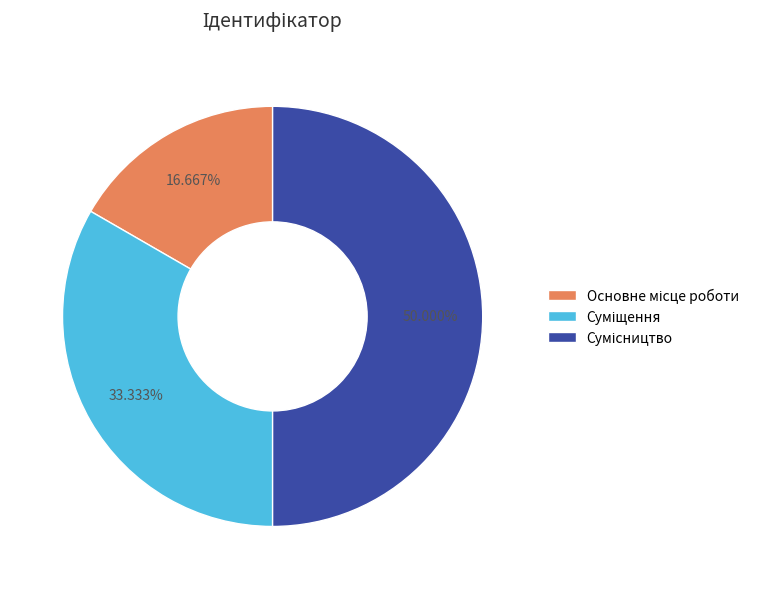

To the nearest percent, what is the average slice percentage?

33%